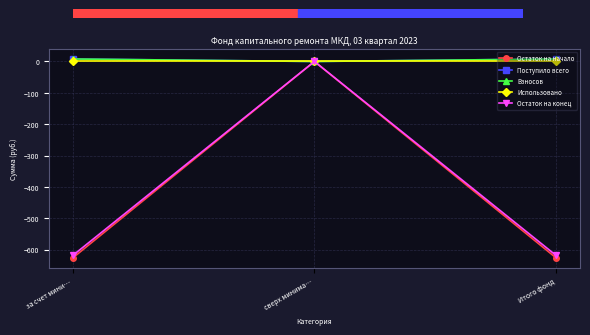

Is this an area chart (filled region under the line)?

No